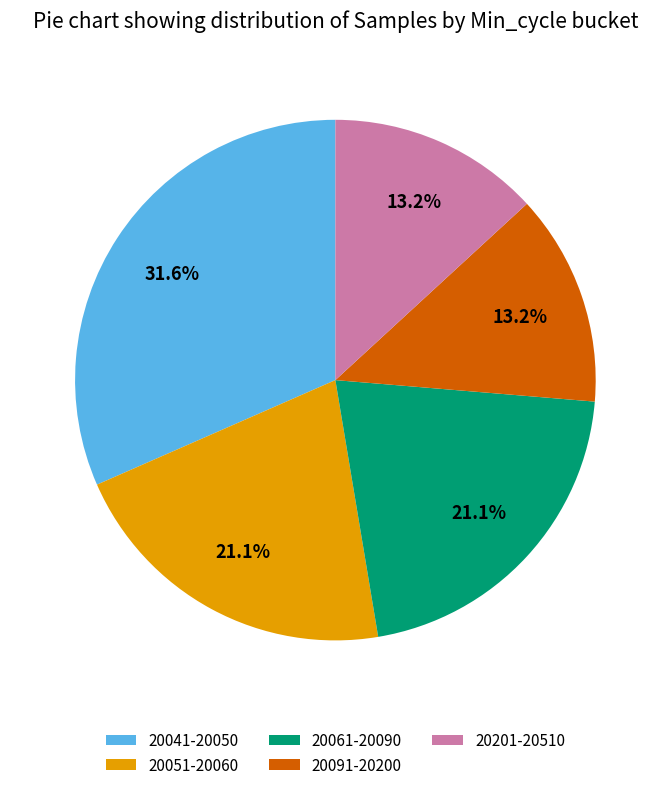

What is the ratio of the value at 20201-20510 to the value at 20051-20060?

0.6